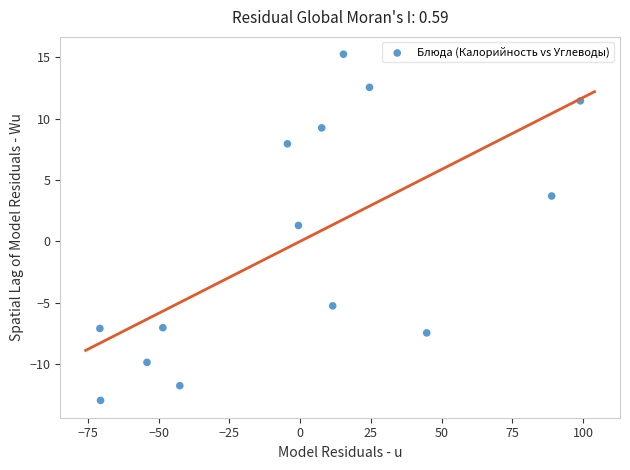

What is the range of X values (max minus min)?

169.7